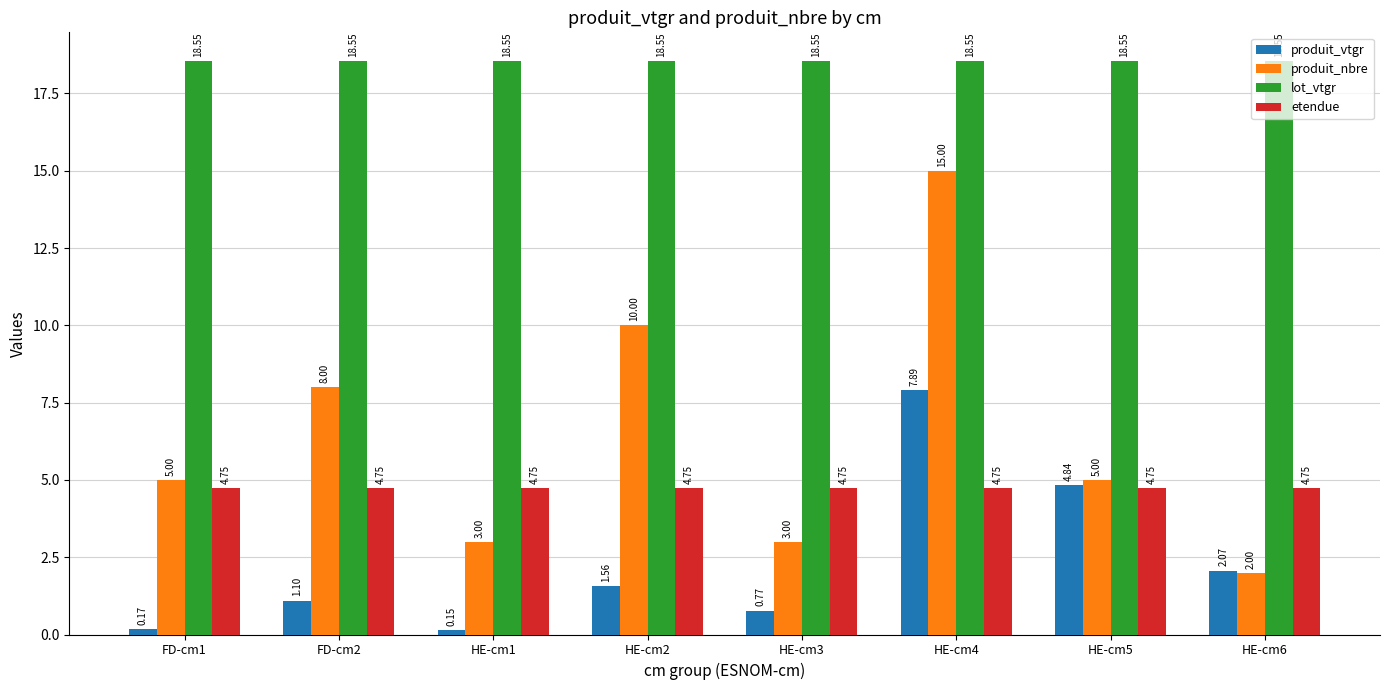

Is it true that lot_vtgr equals 18.5 at HE-cm2?

True